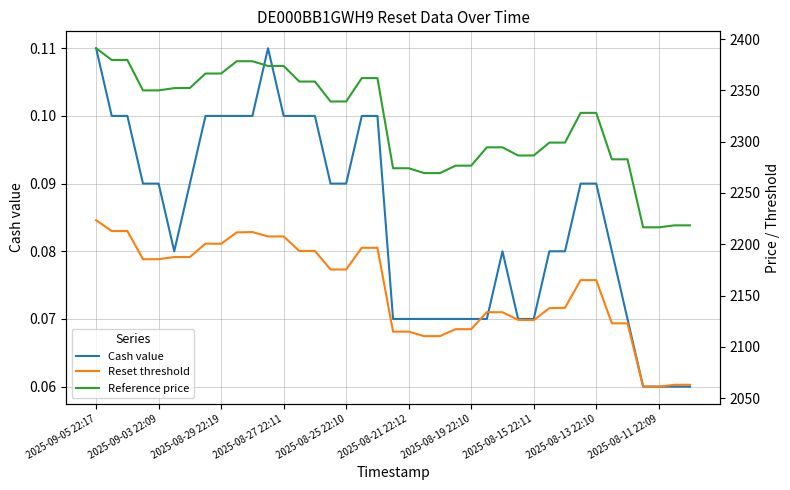

What position from the left is 26?

27